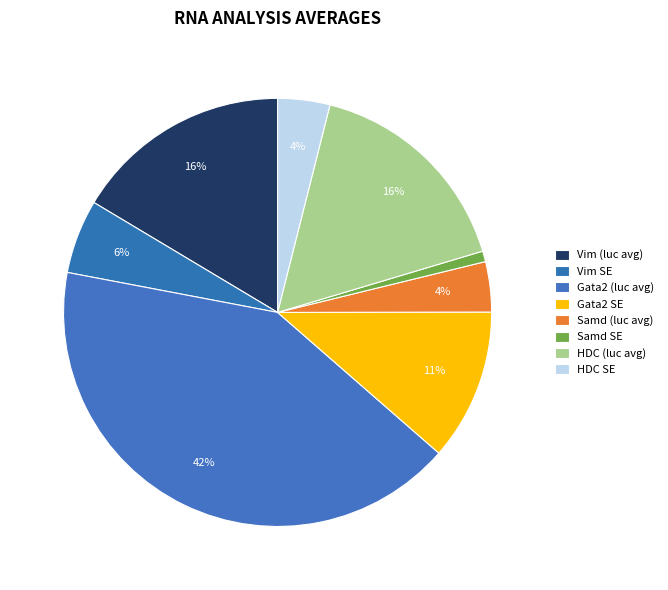

To the nearest percent, what is the combined percentage of HDC SE and Vim SE?

10%